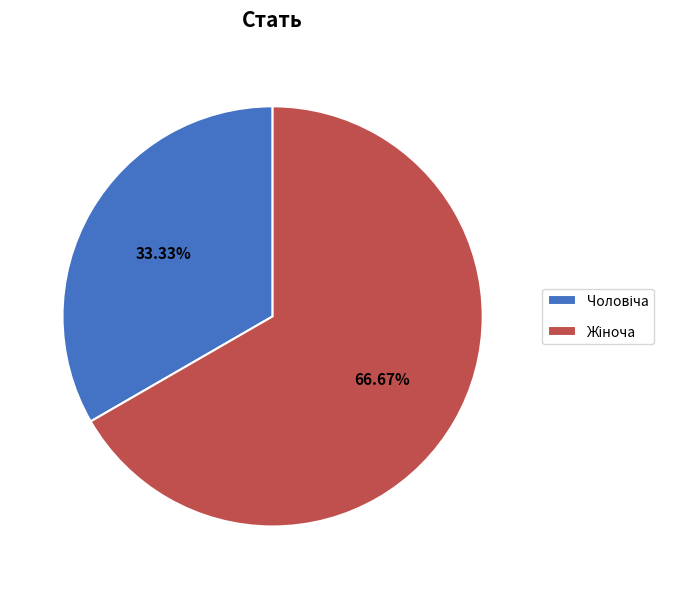

To the nearest percent, what is the difference between the largest and smallest slice percentages?

33%